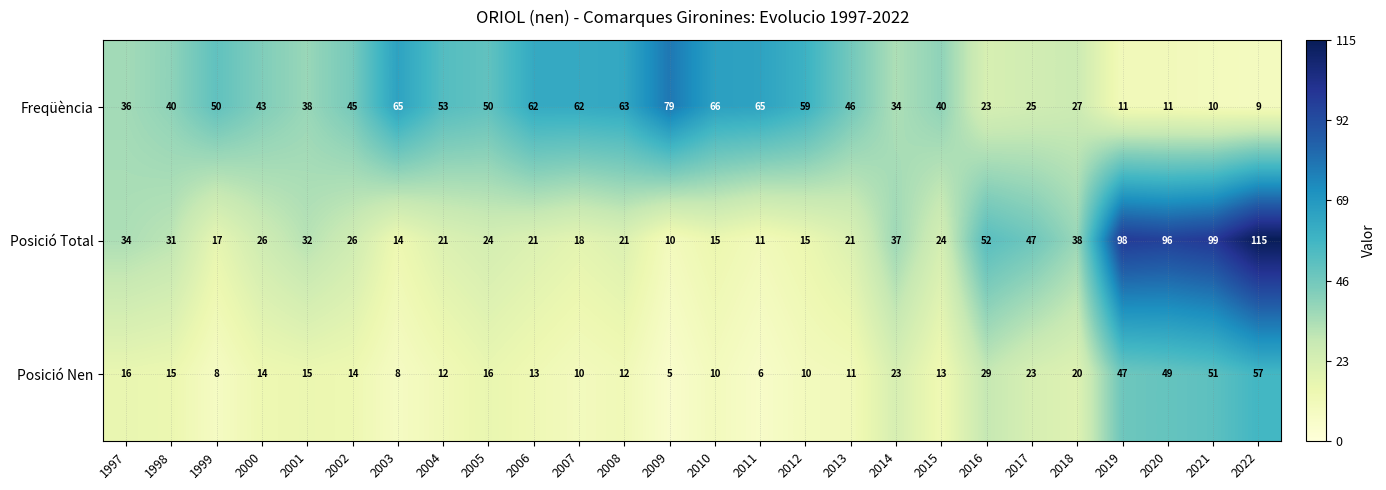

What is the difference between the highest and lowest values at 2009?

74